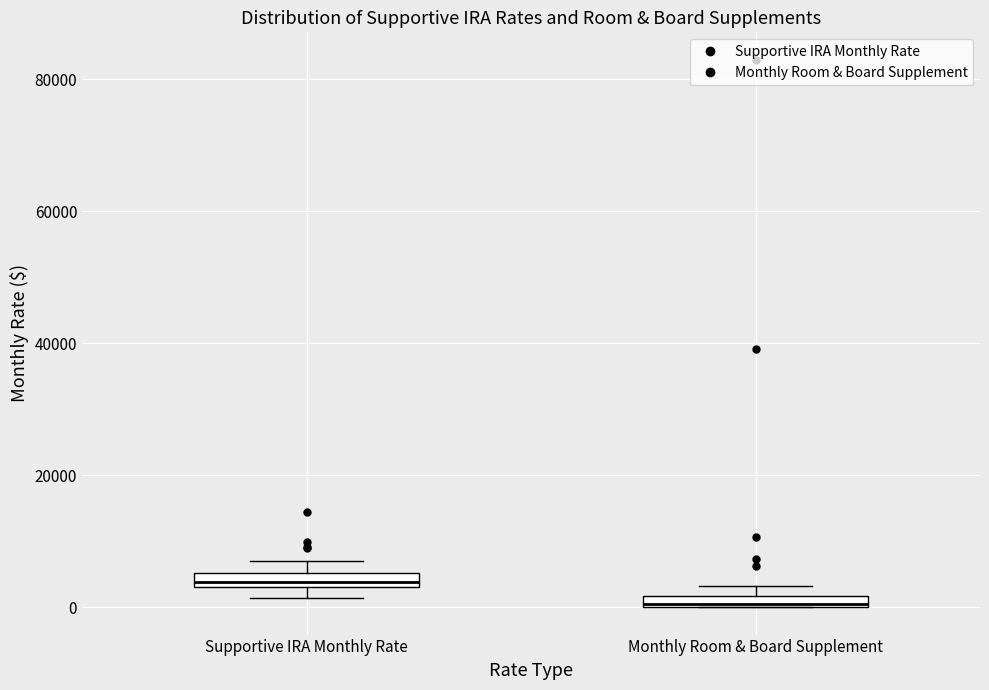

Which box has the lowest median line?

Monthly Room & Board Supplement